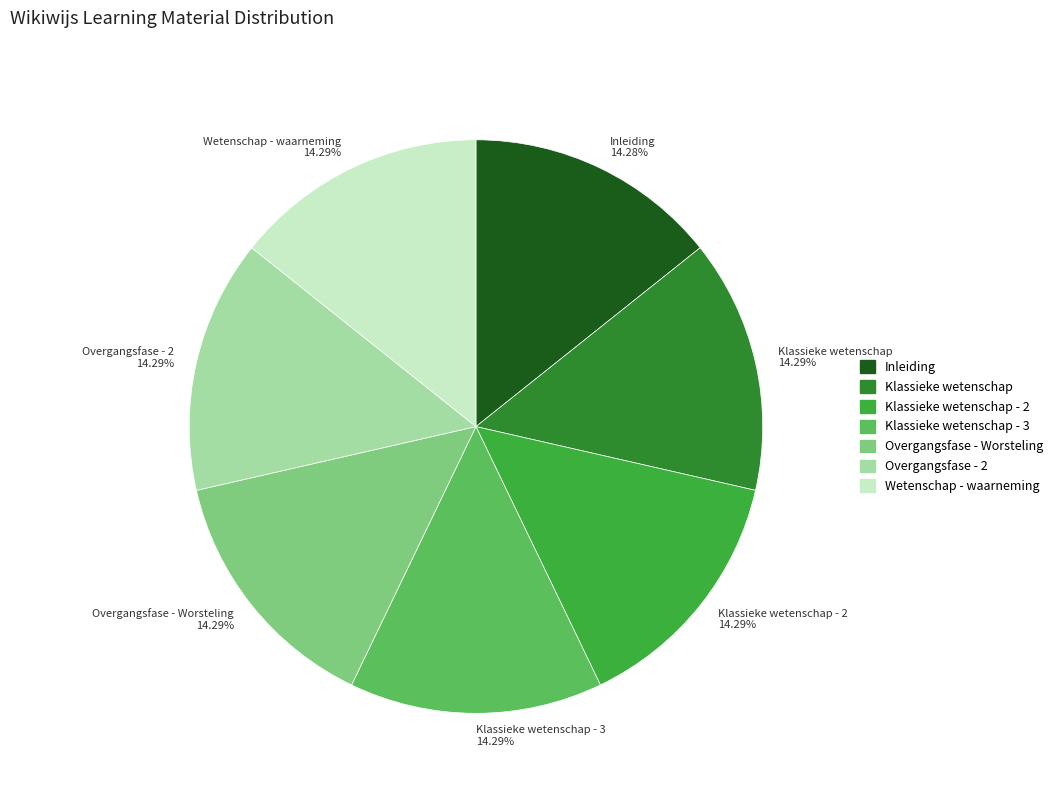

Is there any slice that represents more than half of the pie?

No